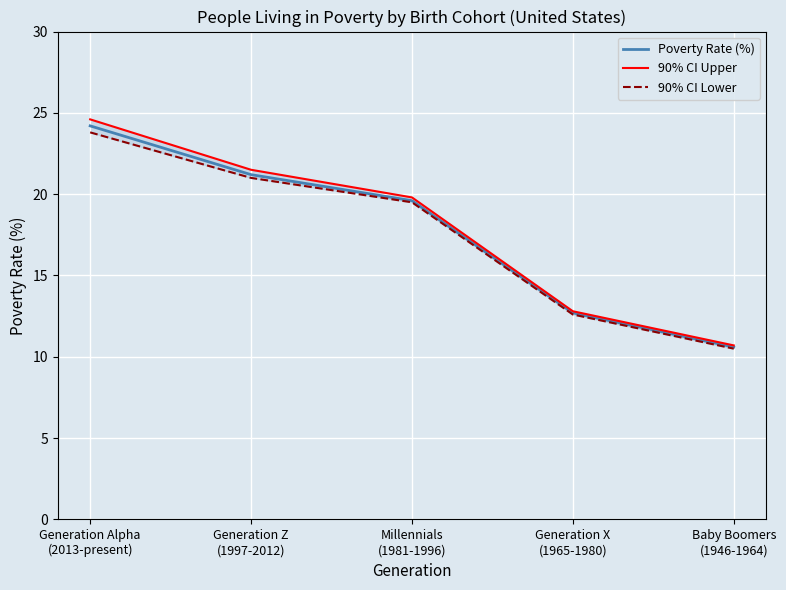

What is the label of the 5th point from the left?

Baby Boomers
(1946-1964)